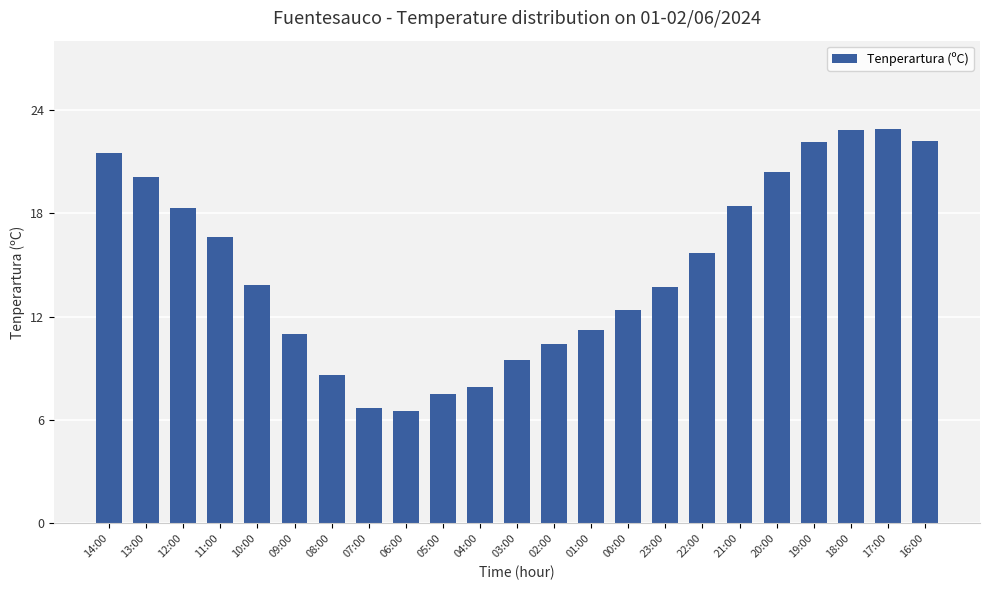

What is the ratio of the value at 07:00 to the value at 02:00?

0.6